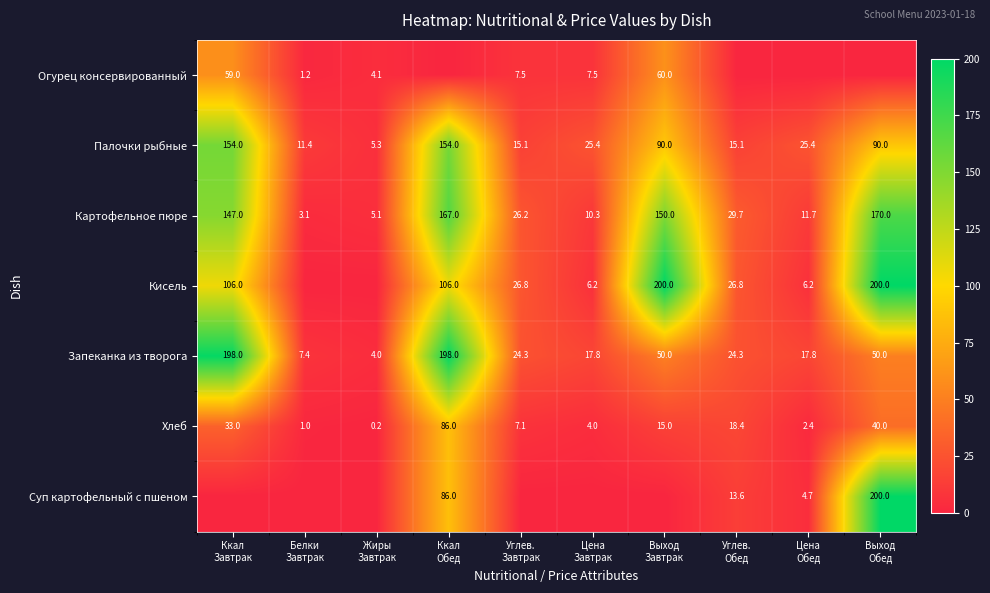

The value of Картофельное пюре at Цена Завтрак is 5.2. True or false?

False